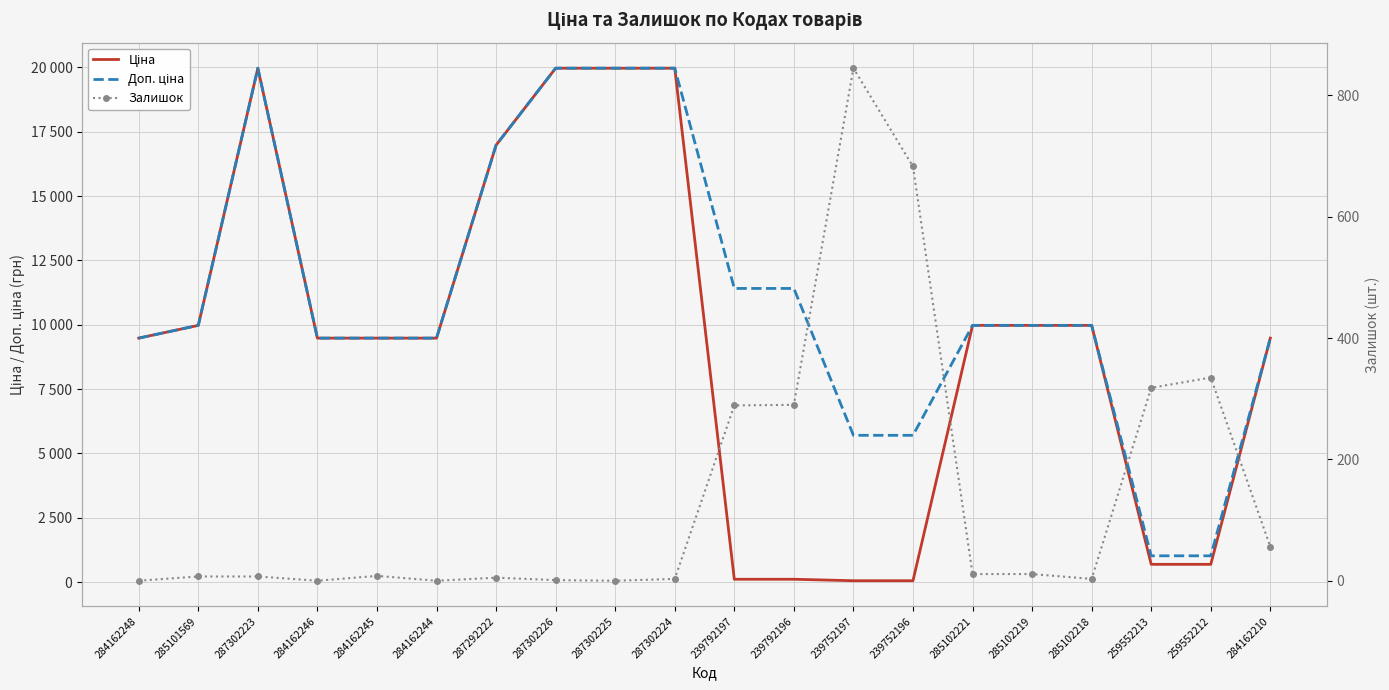

List the series in order of their peak value, lowest first.

Залишок, Ціна, Доп. ціна